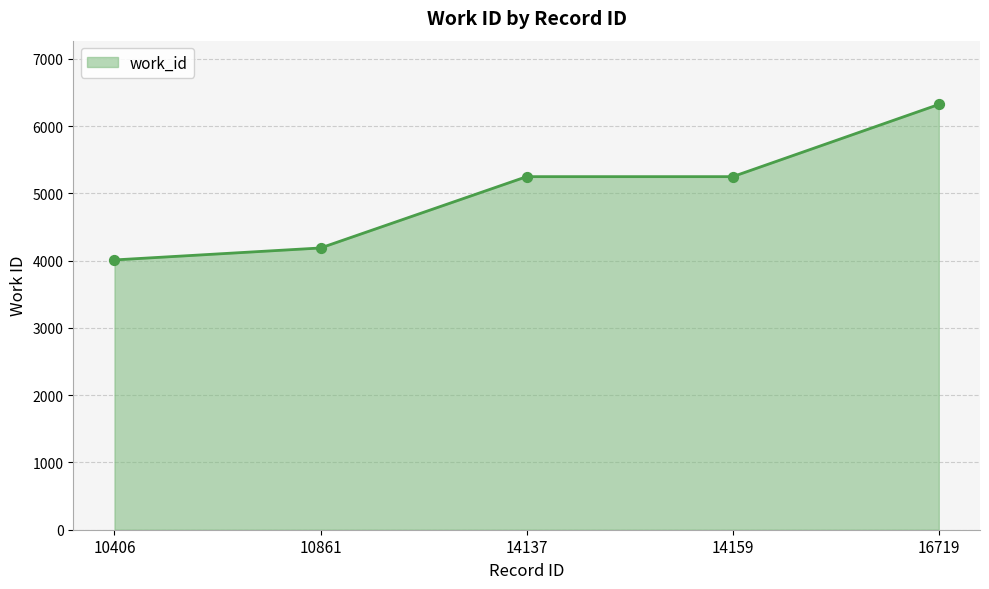

What is the change in value from 14159 to 16719?

+1073